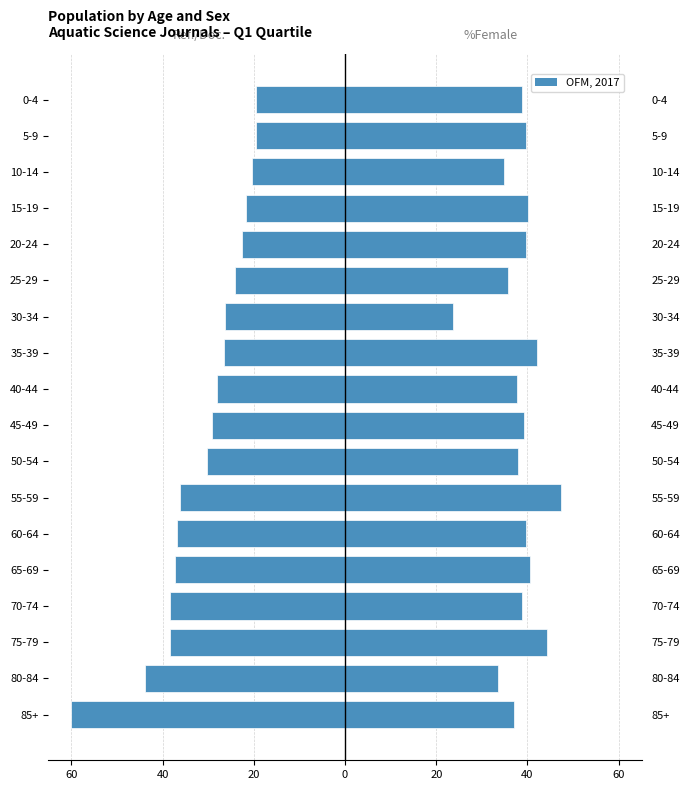

Does the chart contain any negative values?

Yes